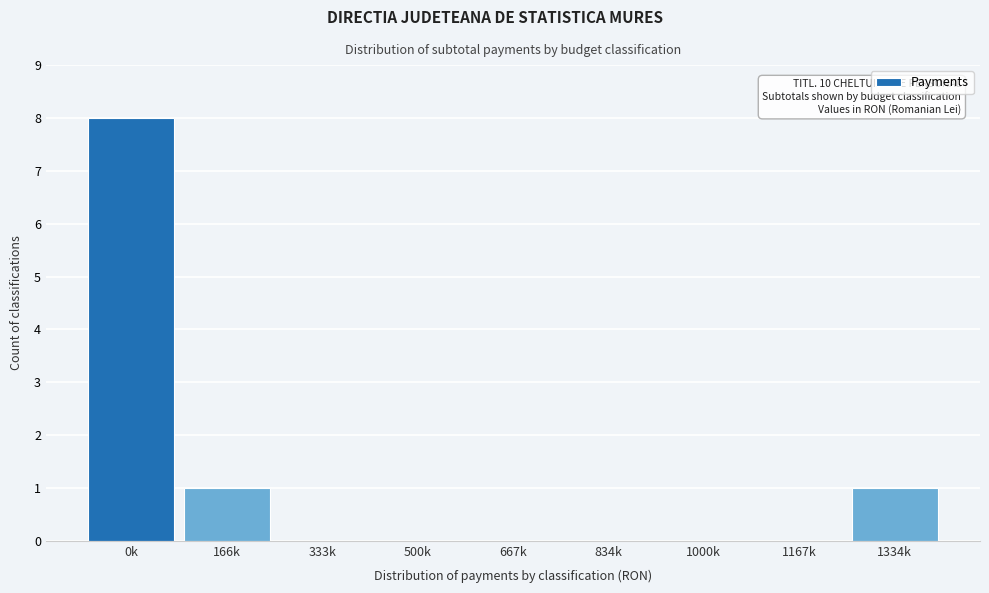

Reading left to right, extract all data points from this chart.

0k=8	166k=1	333k=0	500k=0	667k=0	834k=0	1000k=0	1167k=0	1334k=1